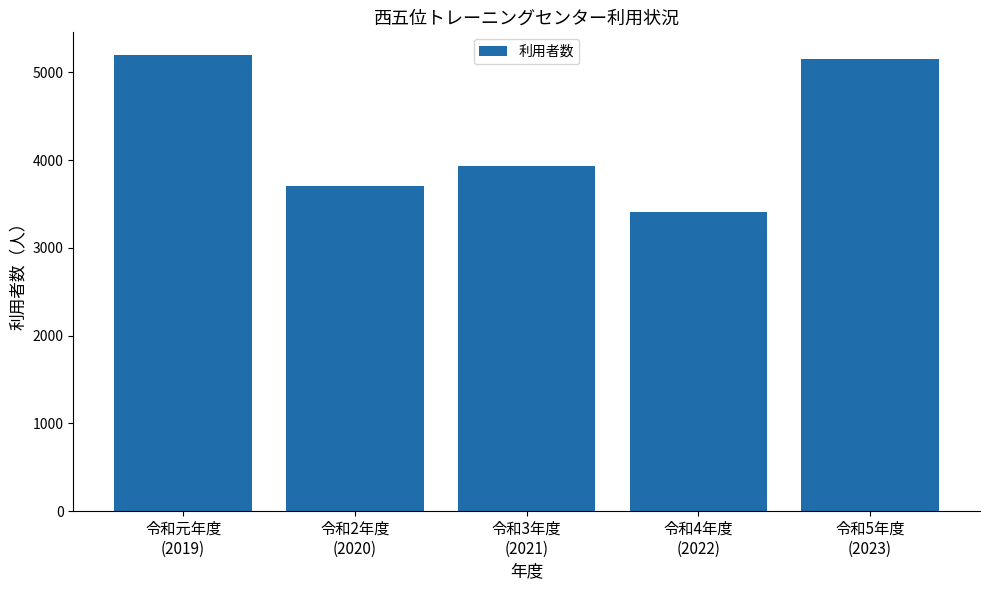

Is it true that the value at 令和5年度
(2023) is 5157?

True